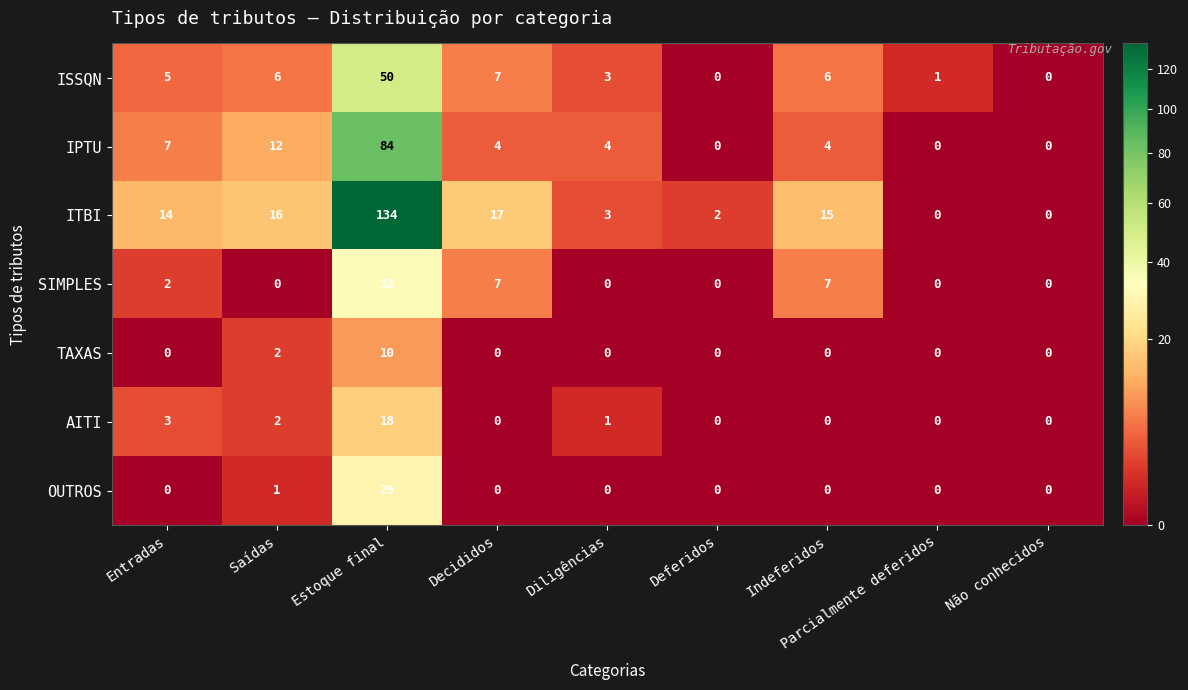

At which category is the sum across all series the highest?

Estoque final